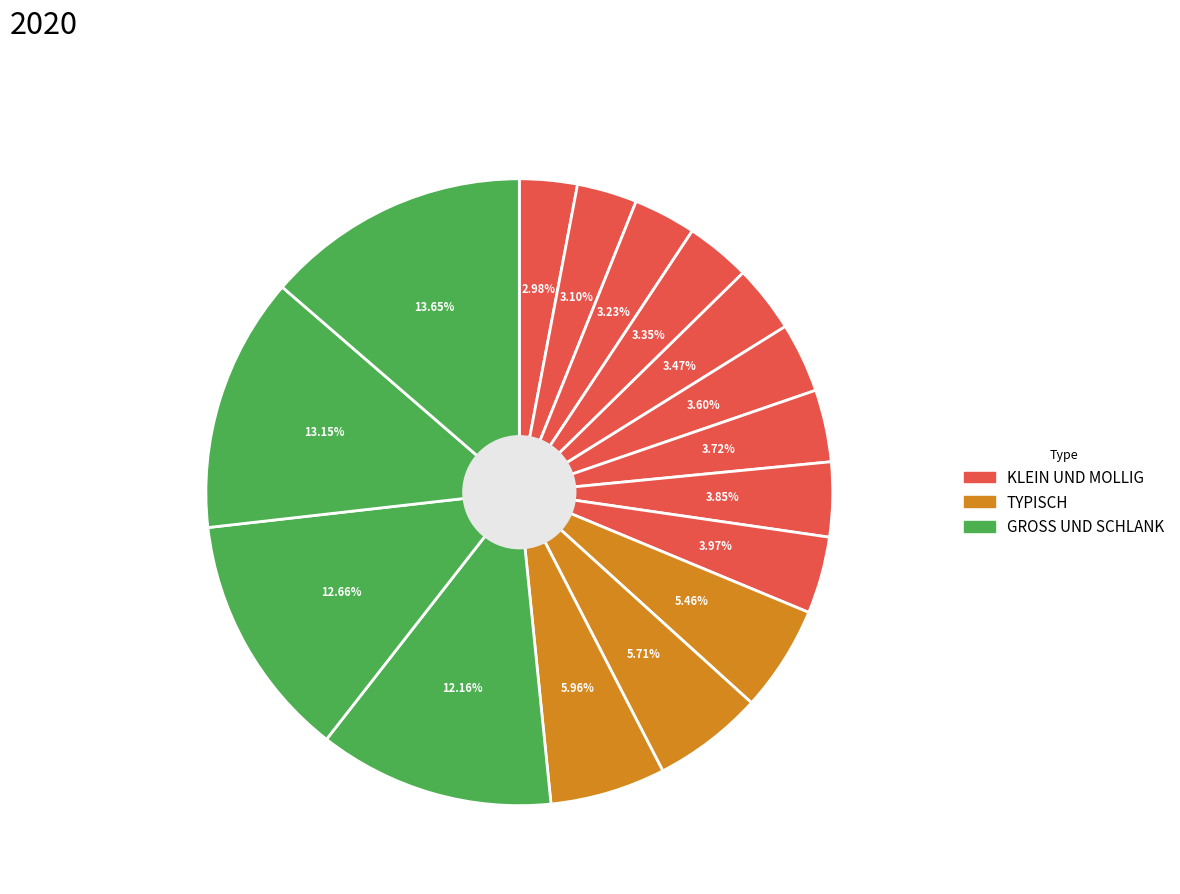

How many segments does this pie chart have?

16